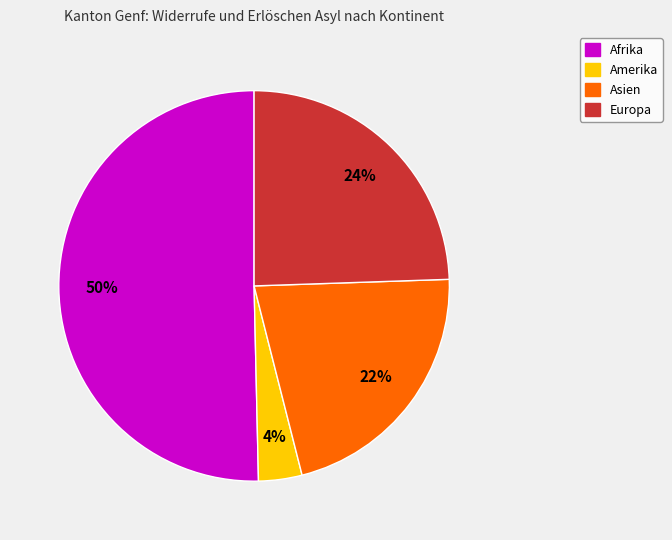

How many segments does this pie chart have?

4